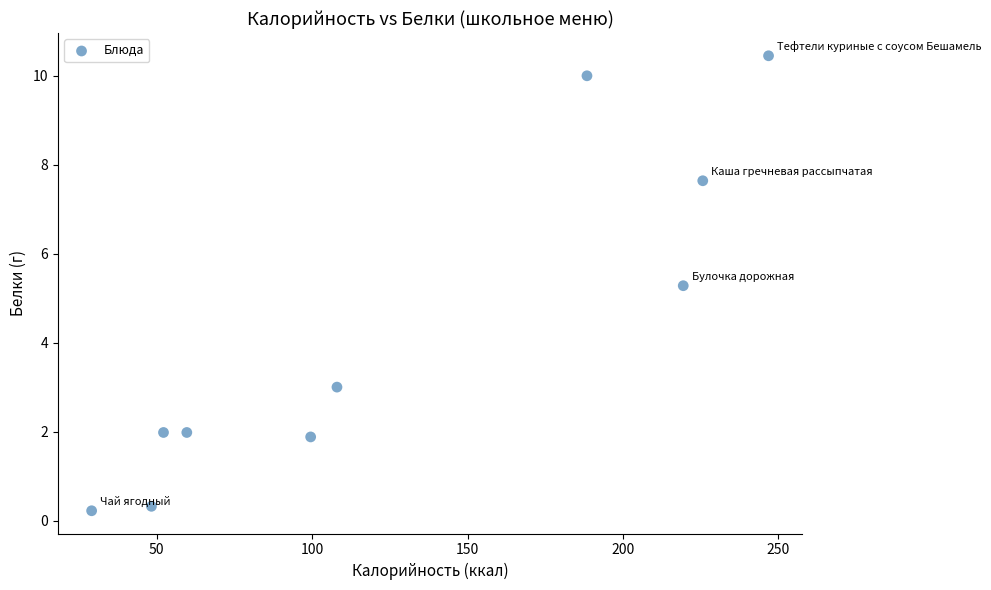

What is the average X value?

127.7